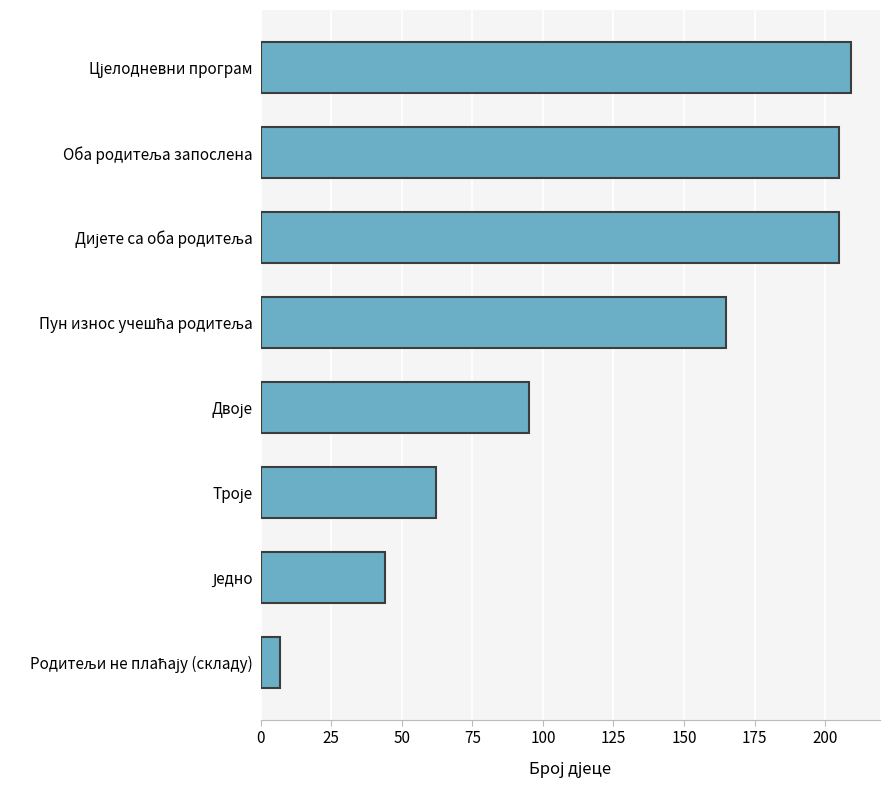

Reading bottom to top, transcribe all the data shown in this chart.

7	44	62	95	165	205	205	209